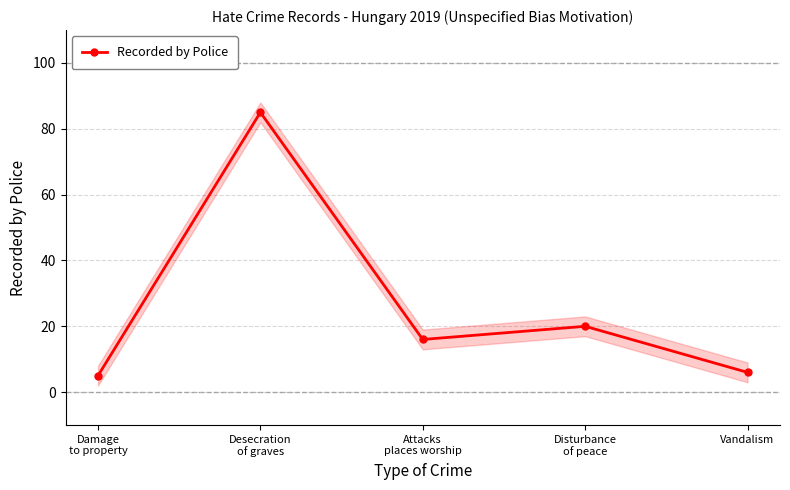

Rank the categories by value from lowest to highest.

Damage
to property, Vandalism, Attacks
places worship, Disturbance
of peace, Desecration
of graves